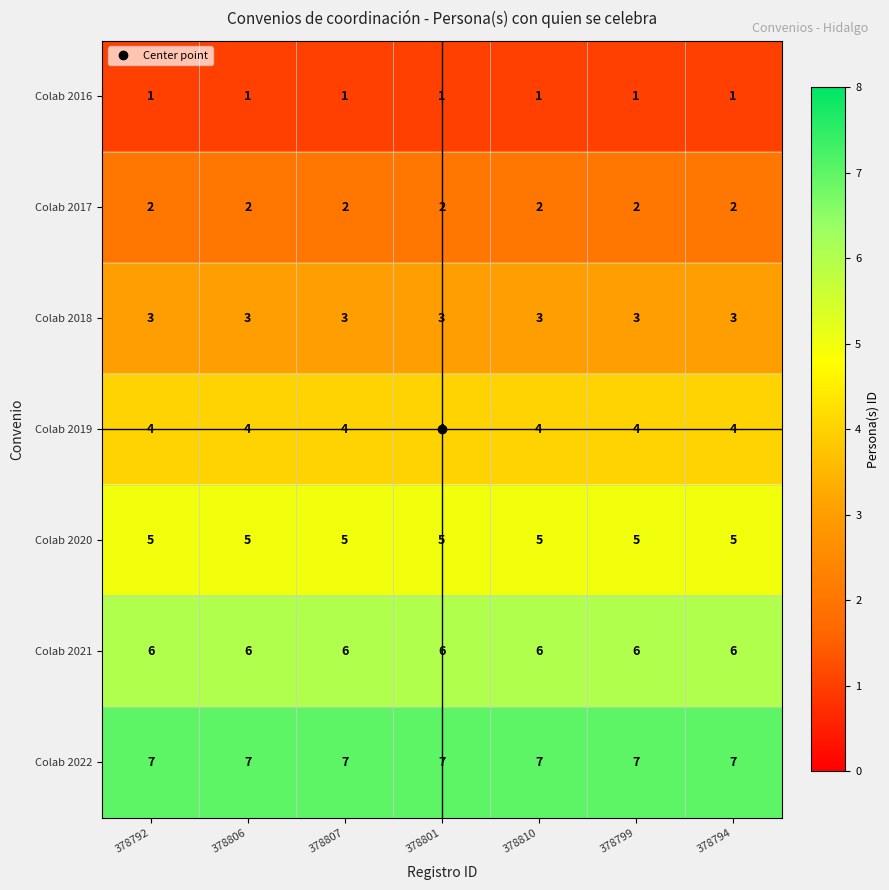

At how many categories does at least one series exceed 3?

7